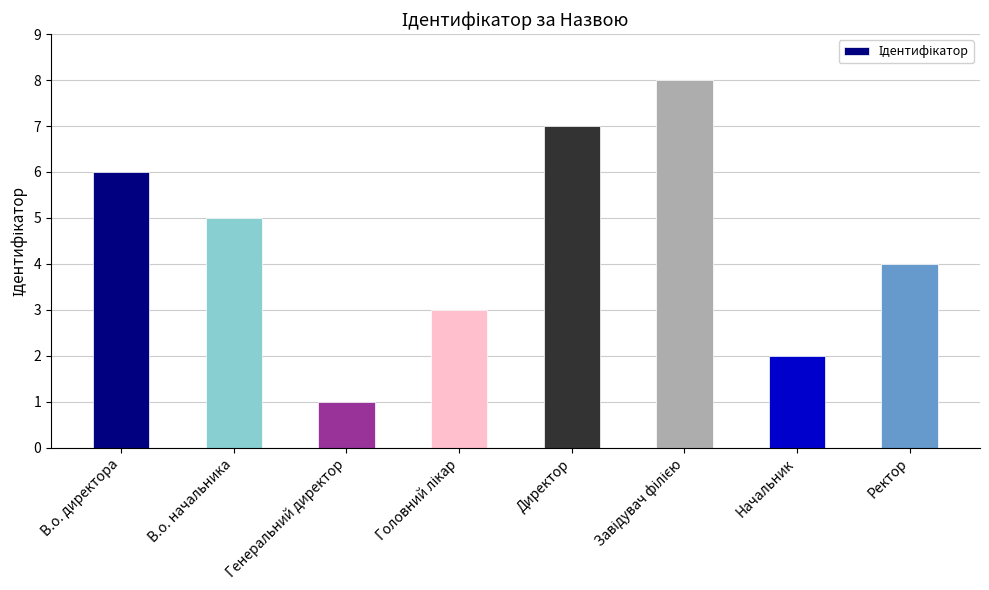

What is the sum of the values at Генеральний директор and В.о. директора?

7